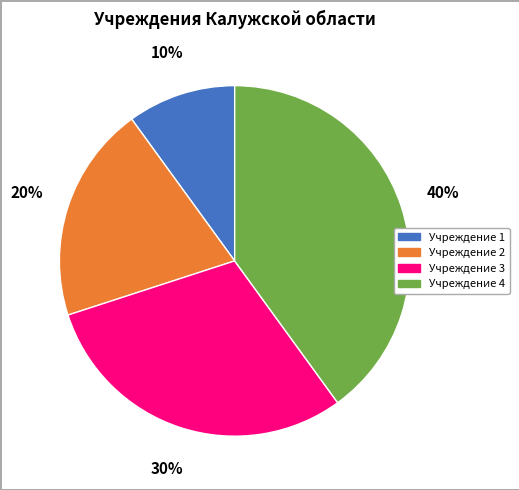

To the nearest percent, what is the difference between the largest and smallest slice percentages?

30%